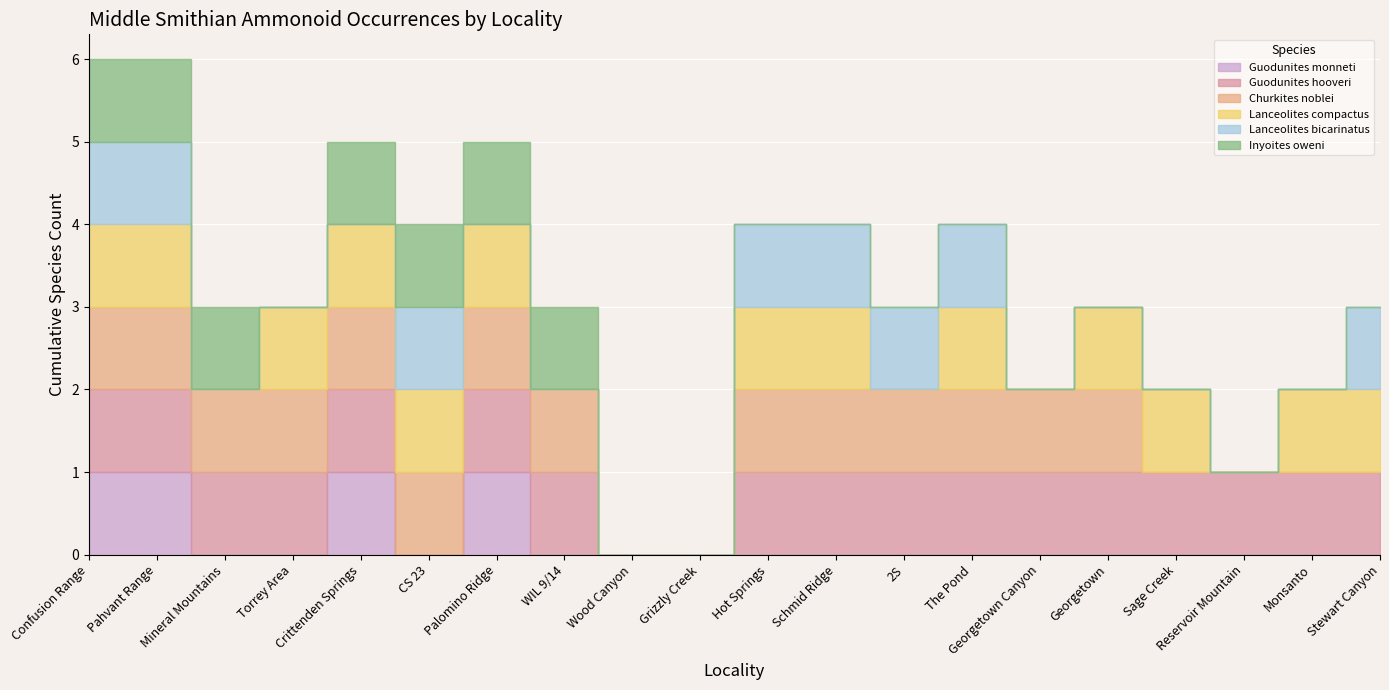

Between which two adjacent categories do Lanceolites compactus and Inyoites oweni first intersect?

Mineral Mountains and Torrey Area